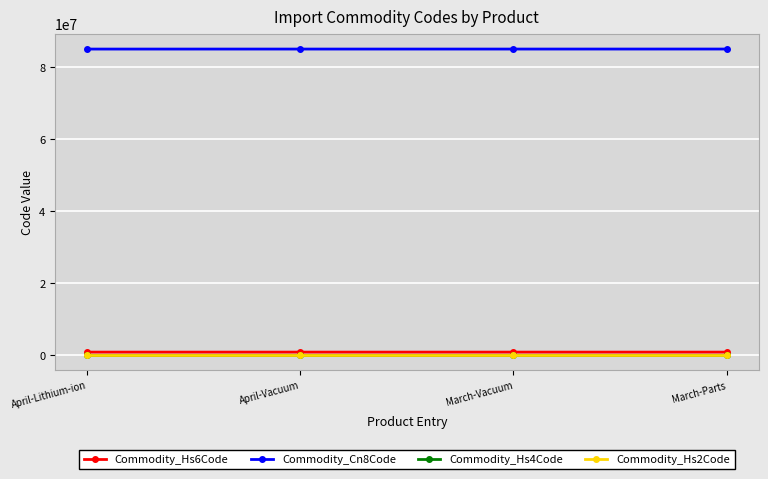

How many lines are shown in the chart?

4